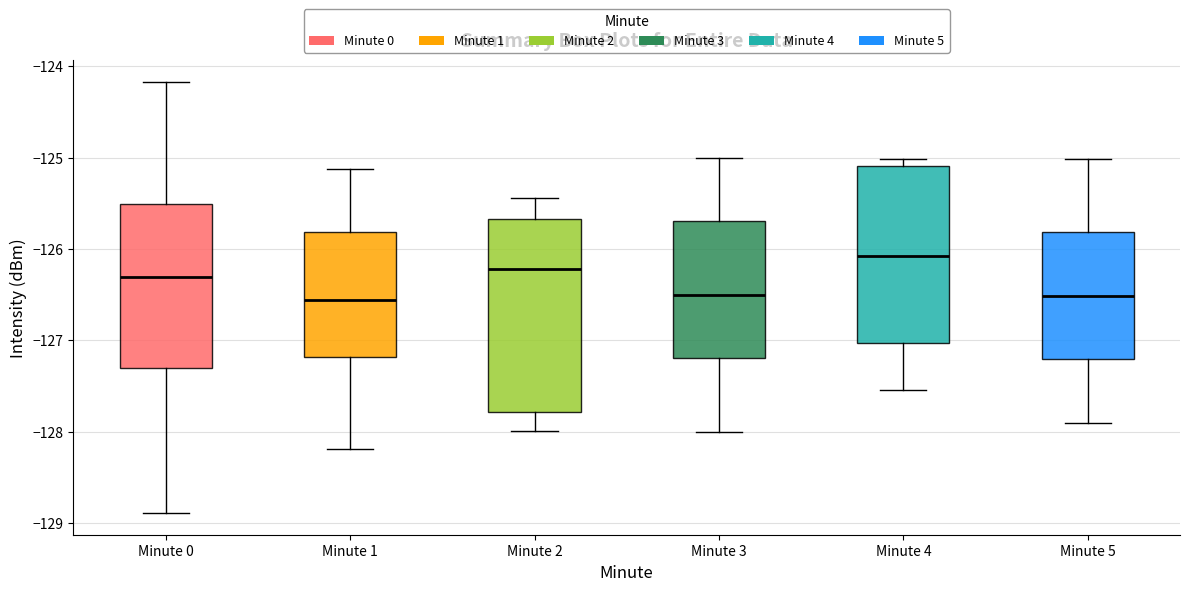

Where does the lower whisker of the box for Minute 4 end on the y-axis? The values are not printed on the chart, so give them approximately, as read against the axis.

-127.5